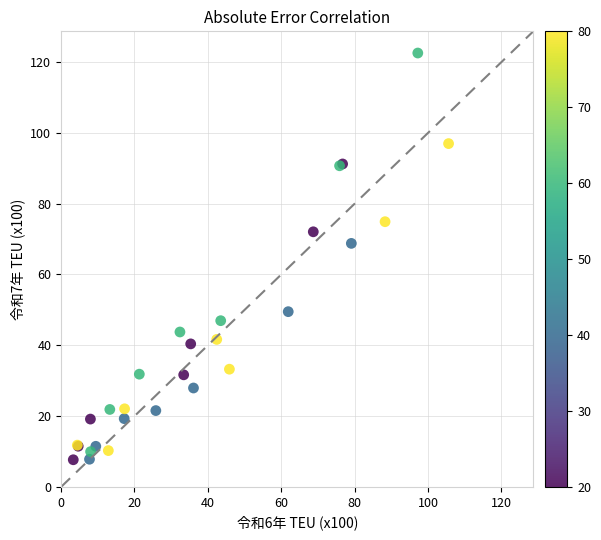

What Y value in the scatter plot is closest to 65?

68.8